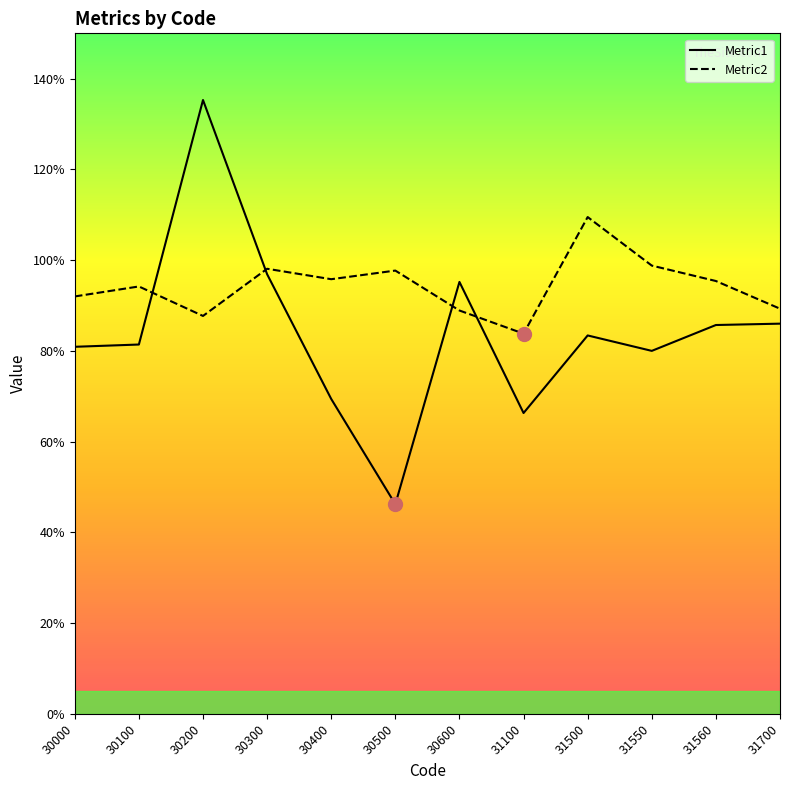

Between 30100 and 31550, which series saw the biggest shift?

Metric2